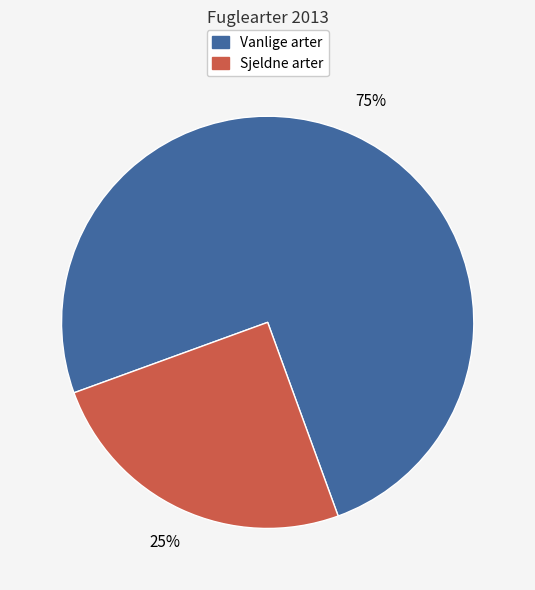

Is there a majority slice in this chart?

Yes